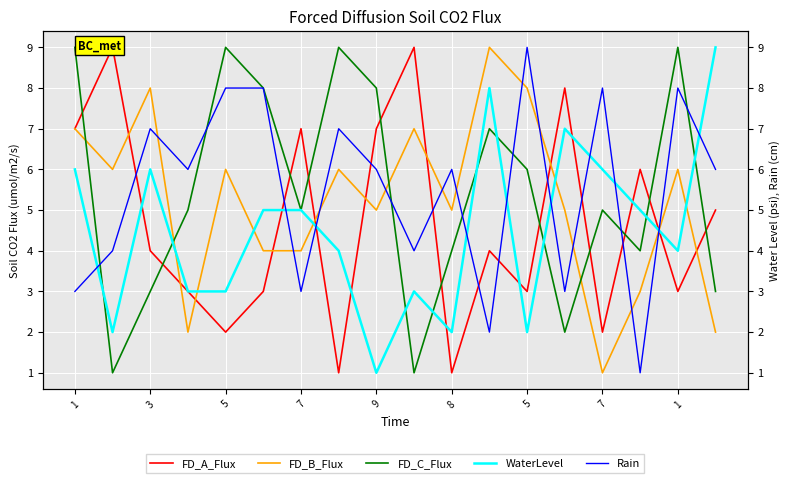

Which series changed the most between 8 and 5?

FD_B_Flux